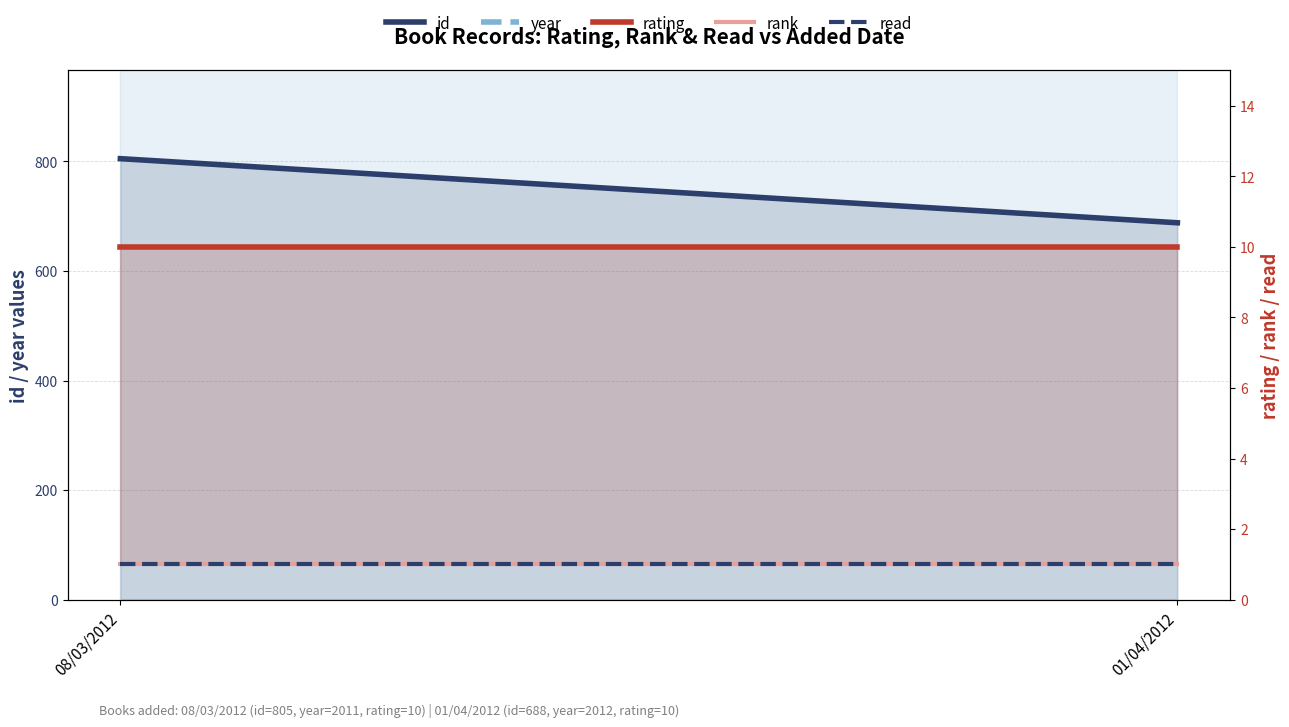

At which category is the sum across all series the highest?

08/03/2012